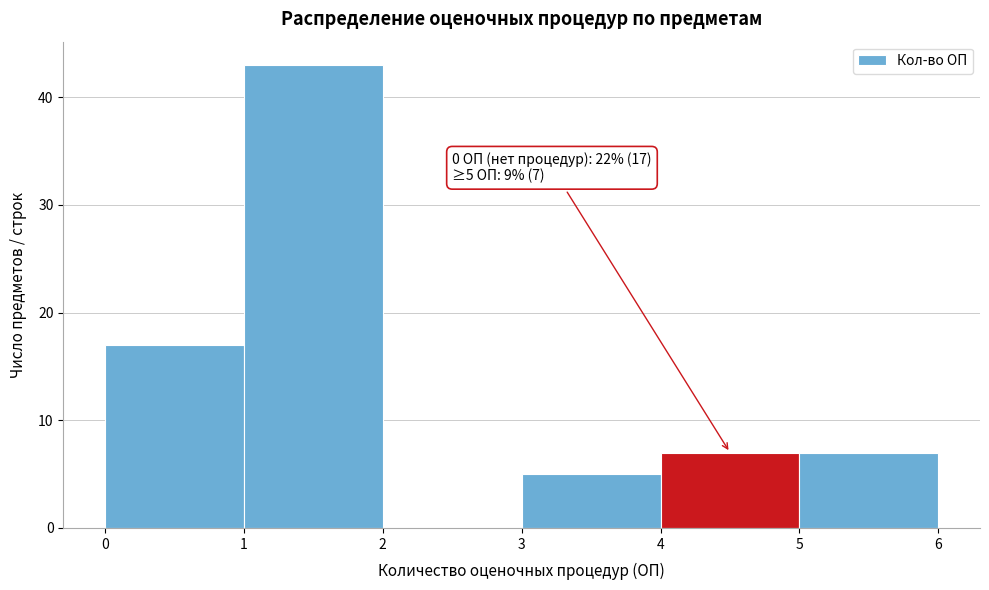

Over which range of the x-axis is the bar tallest?

1 to 2